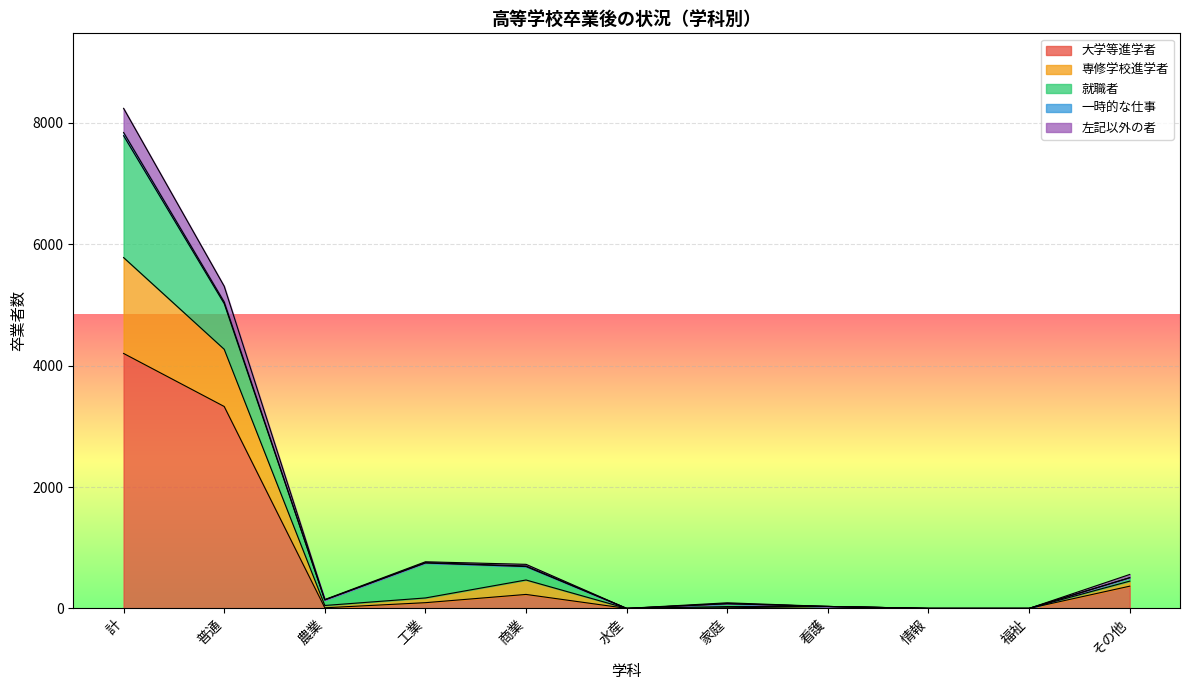

Which has a higher value, 福祉 or 商業?

商業